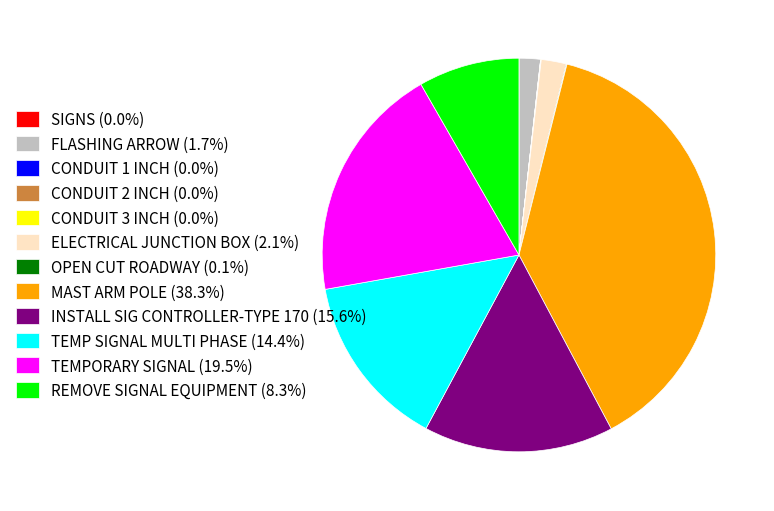

Approximately how many times larger is the value at MAST ARM POLE (38.3%) compared to TEMP SIGNAL MULTI PHASE (14.4%)?

2.7